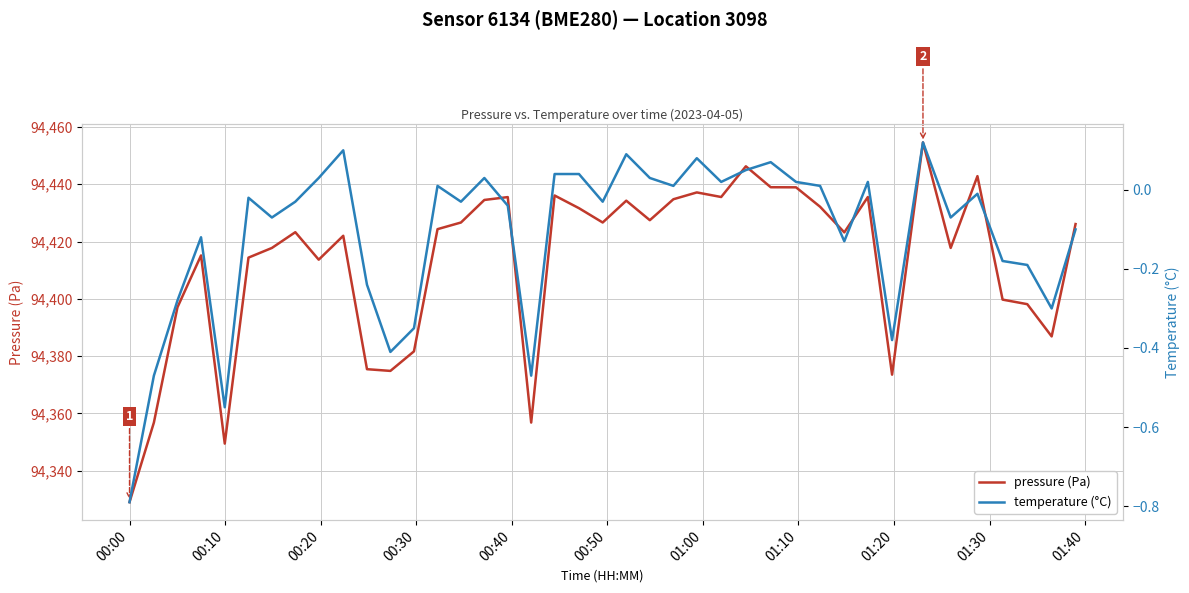

Which category has the lowest value across all series?

00:00